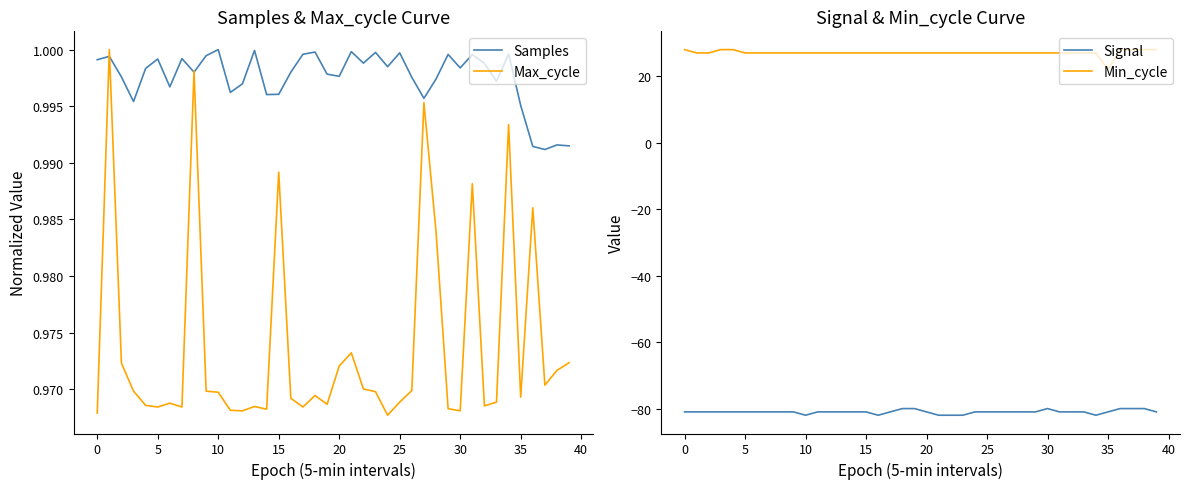

What is the average value of the Samples series?

1.0